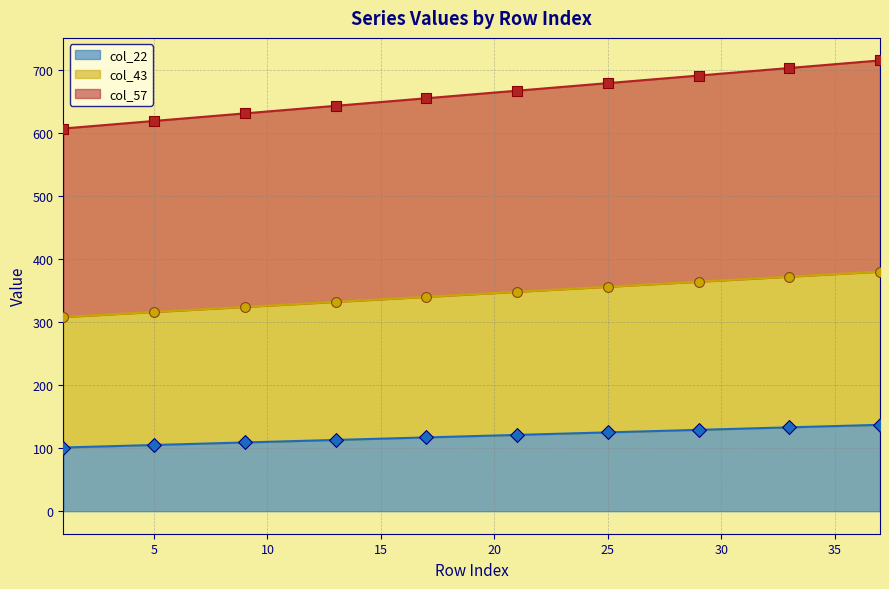

What are all the series names shown in the legend?

col_22, col_43, col_57